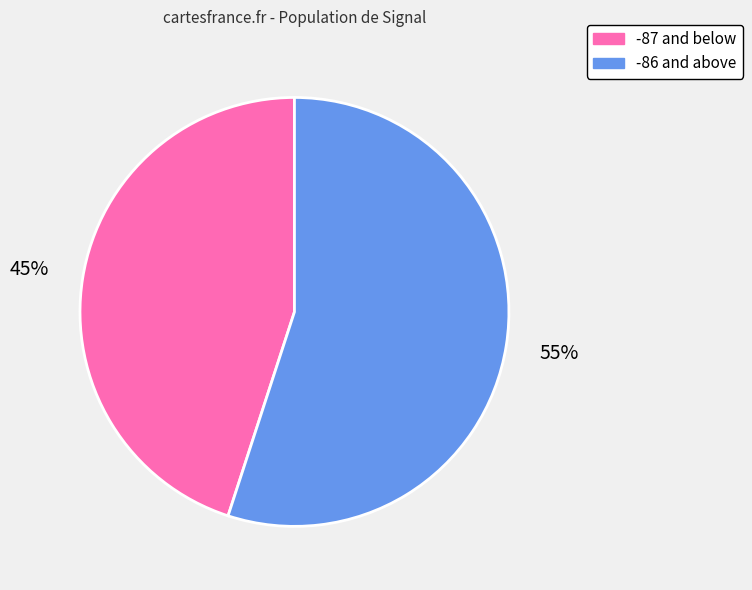

Does any single category account for the majority?

Yes